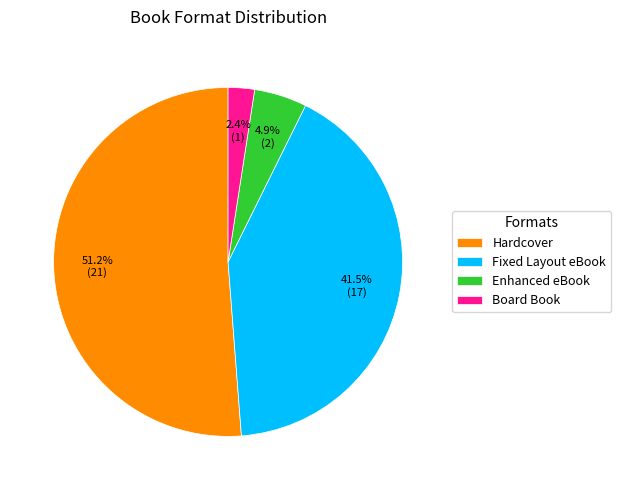

Is the sum of Board Book and Enhanced eBook greater than half?

No